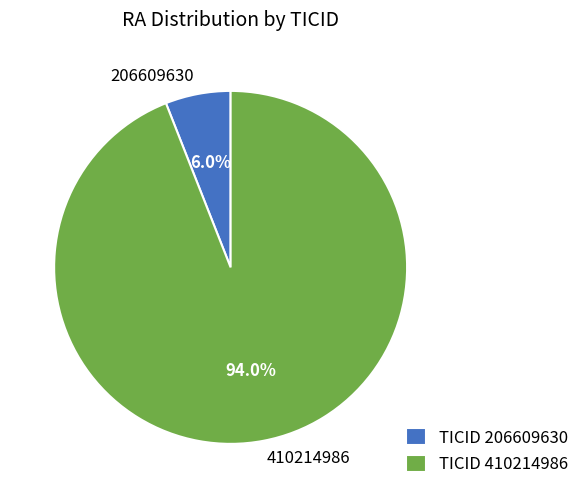

Approximately how many times larger is the value at 206609630 compared to 410214986?

0.1